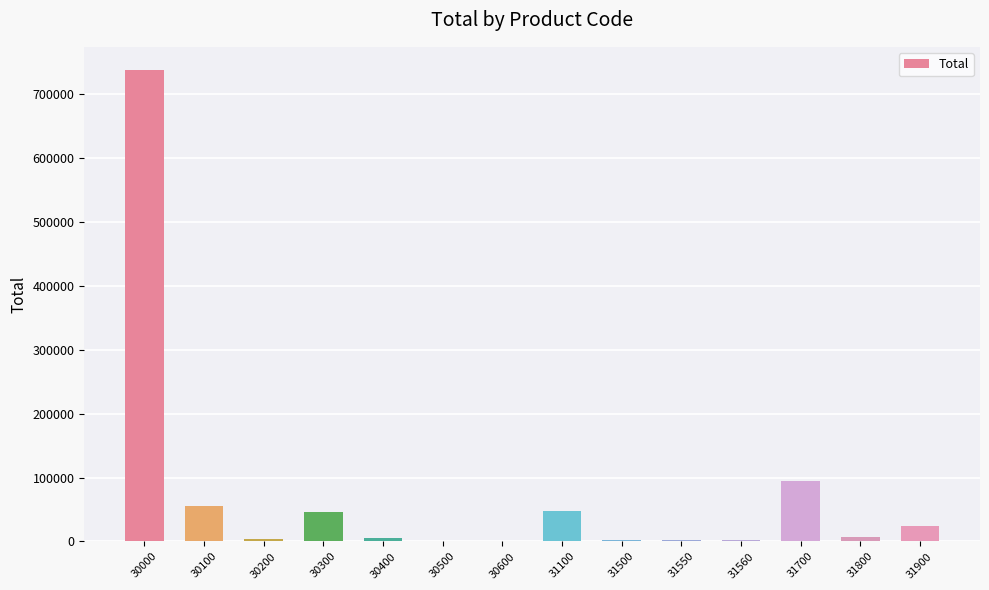

True or false: the data shows 4122 at 30200.

True